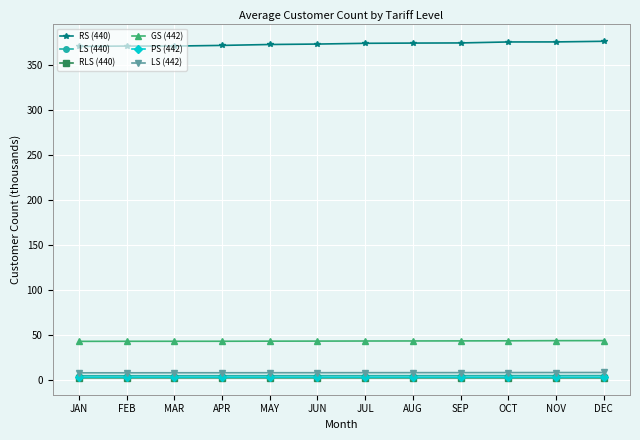

What value does the GS (442) series have at OCT?

43.1